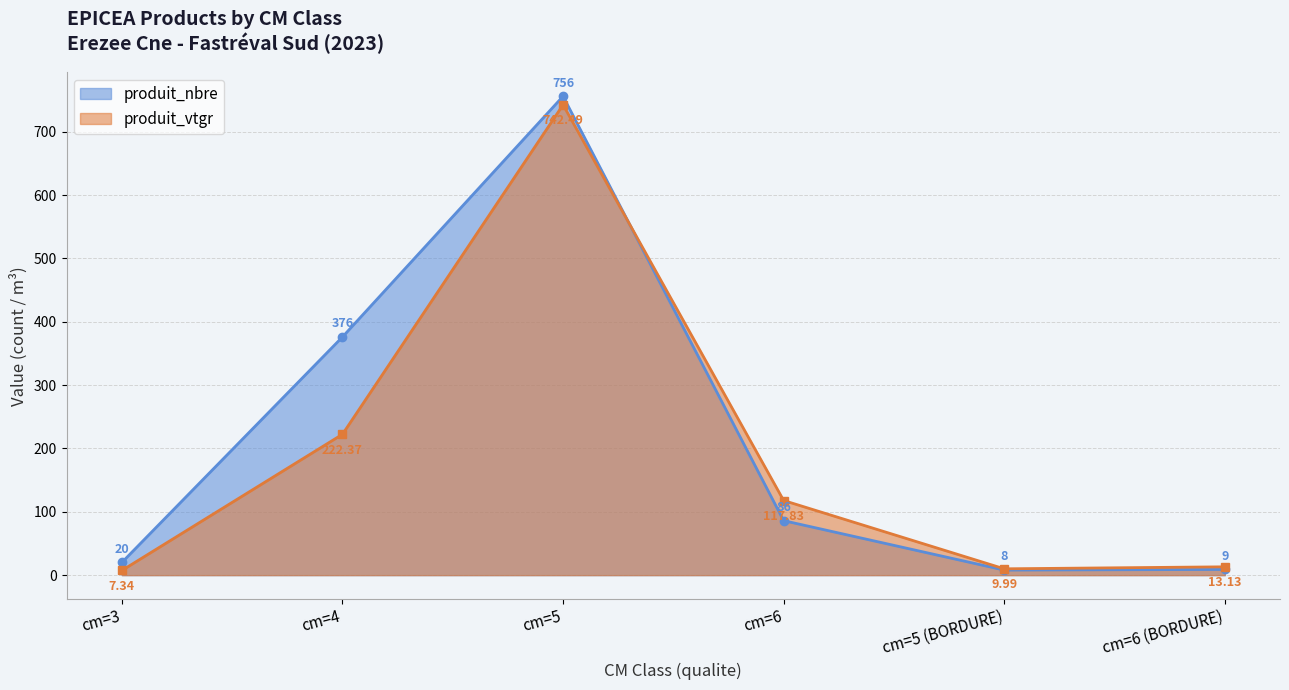

At which category does the chart reach its peak across all series?

cm=5